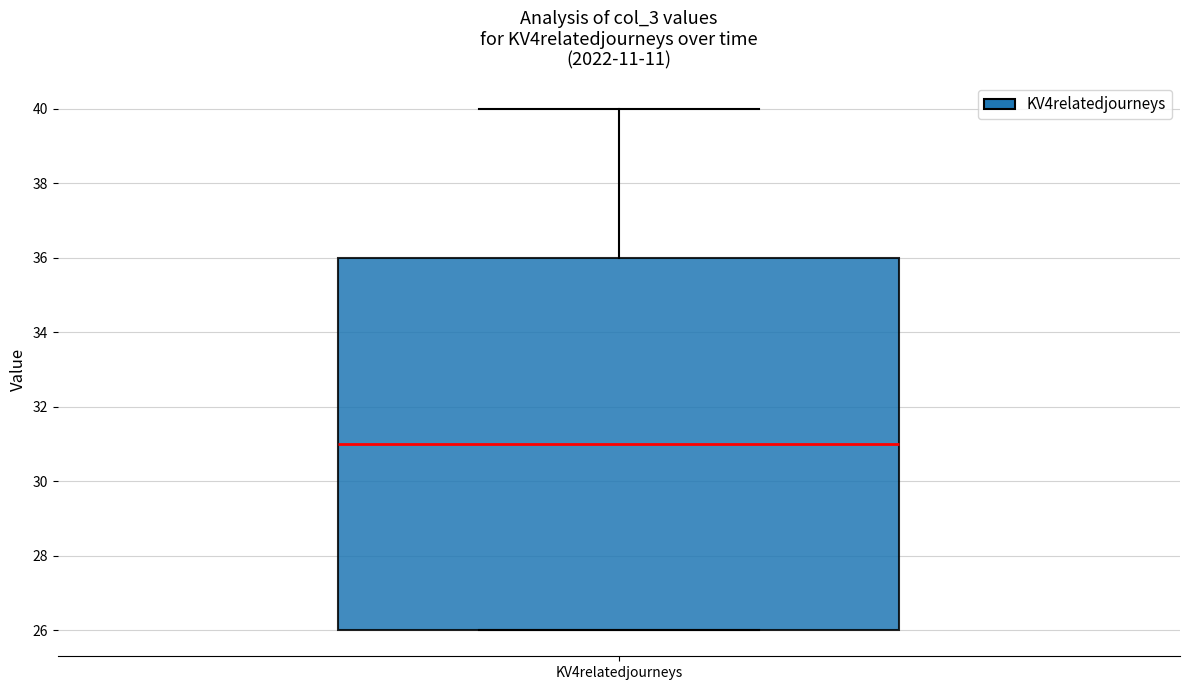

Read this box plot against the y-axis: the position of the median line, the range covered by the box, and the ends of both whiskers. The values are not printed on the chart, so give them approximately, as read against the axis.

median 31, box 26 to 36, whiskers 26 to 40